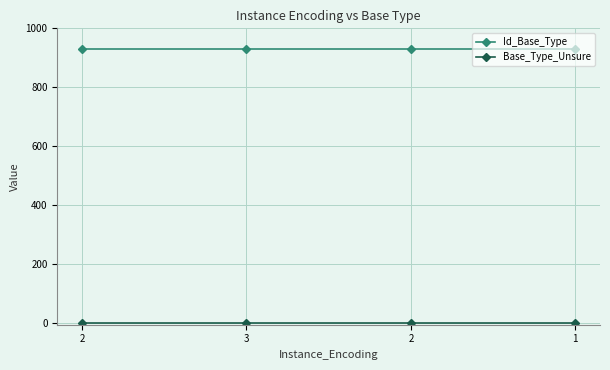

Reading left to right, extract all data points from this chart.

Id_Base_Type: 2=930	3=930	2=930	1=930
Base_Type_Unsure: 2=0	3=0	2=0	1=0